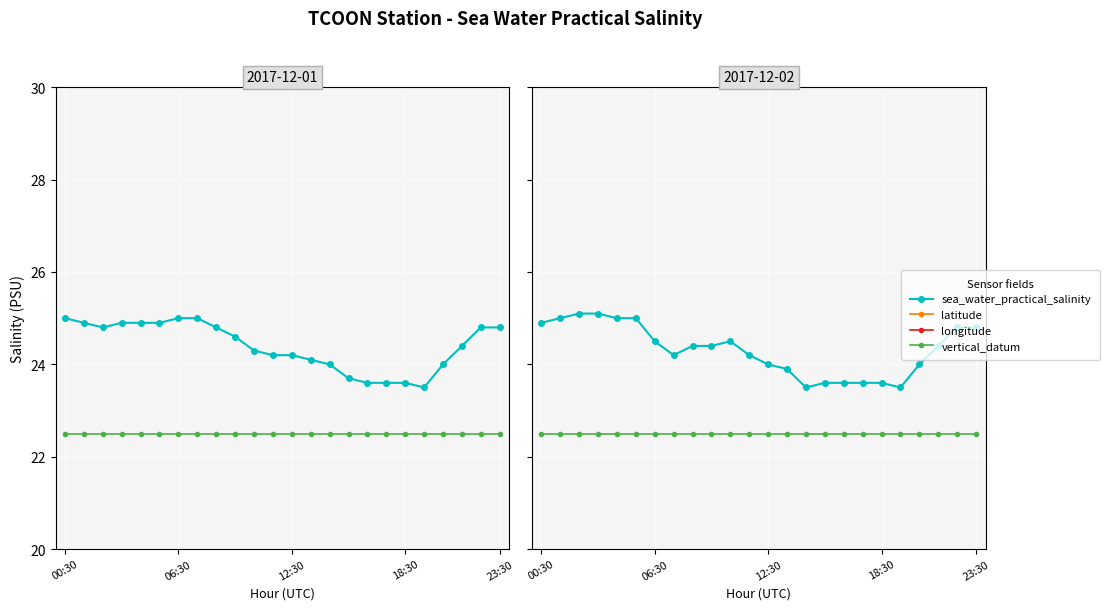

List the series in order of their peak value, lowest first.

latitude (offset), longitude (offset), vertical_datum (offset), sea_water_practical_salinity Dec-01, sea_water_practical_salinity Dec-02